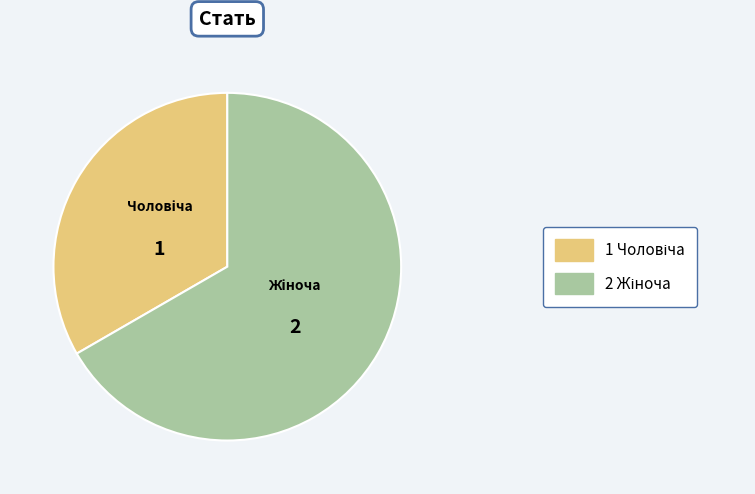

Is it true that Чоловіча is 33% of the pie?

True